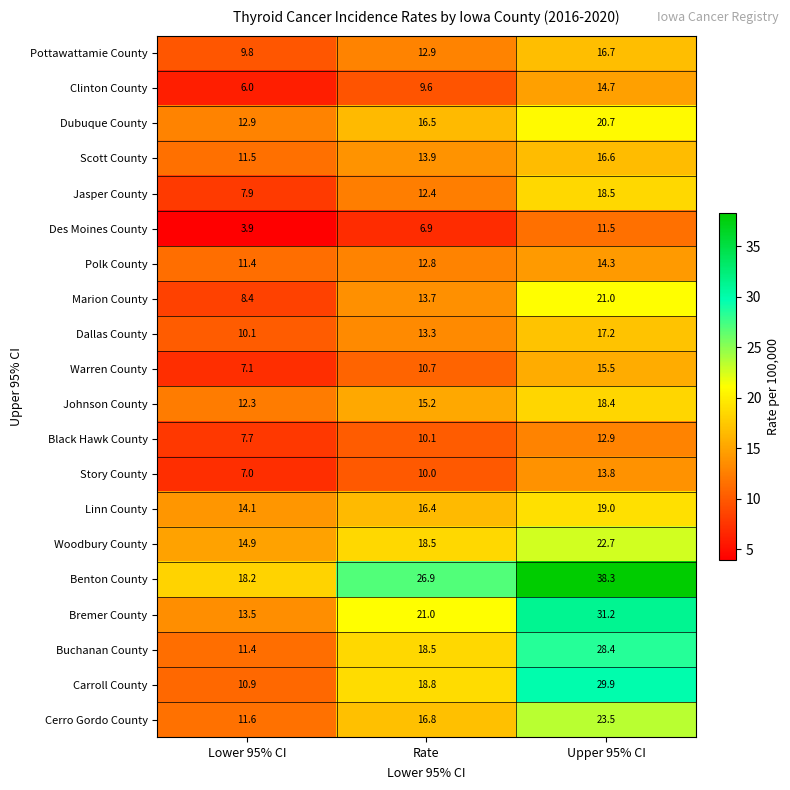

At which label is Johnson County closest to 15?

Rate